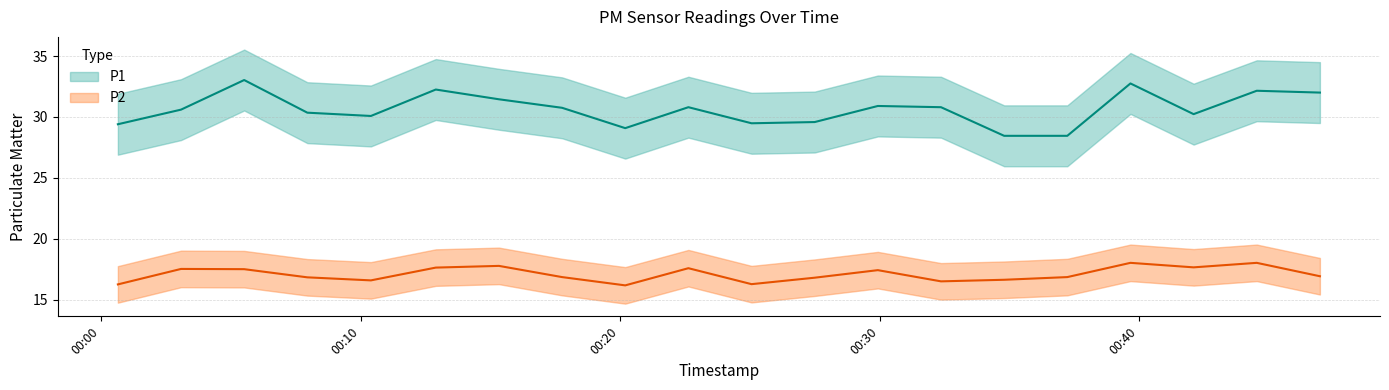

Which has a higher value, 2022-11-21T00:15:20 or 2022-11-21T00:42:06?

2022-11-21T00:15:20